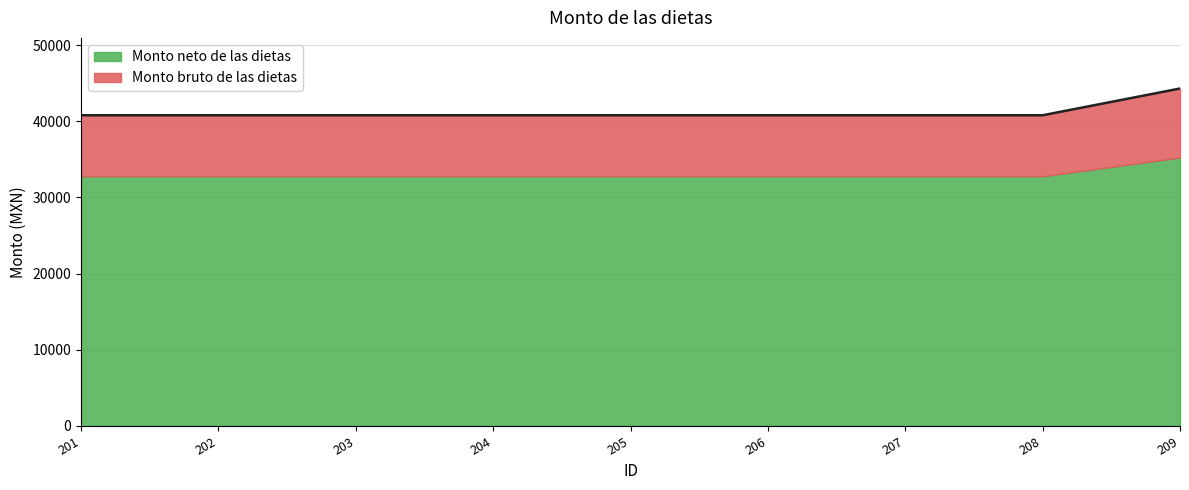

True or false: there are more than 0 points higher than both neighbors.

False